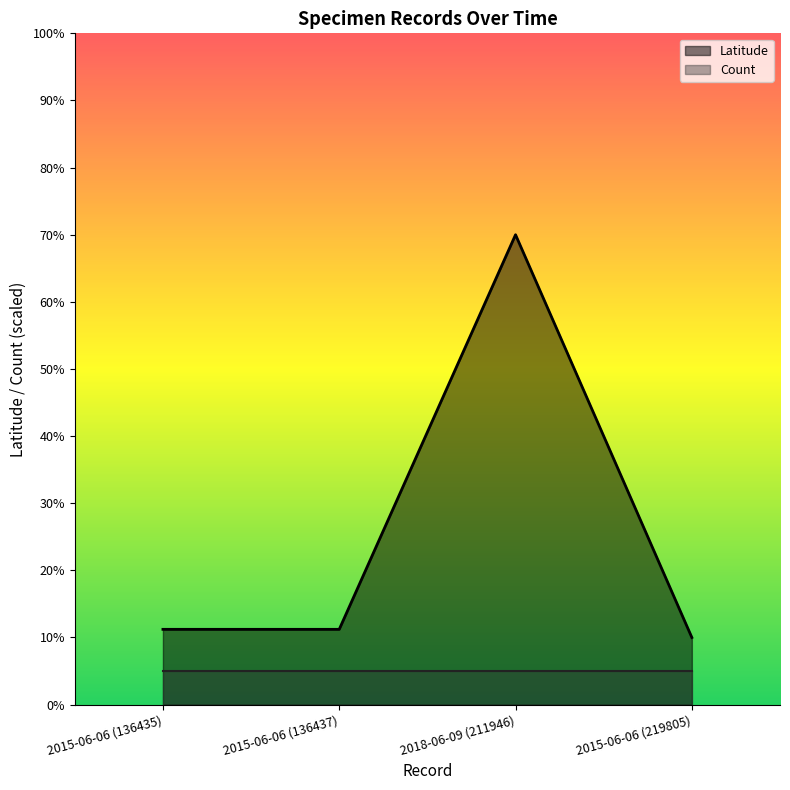

Does the chart have visible grid lines?

No